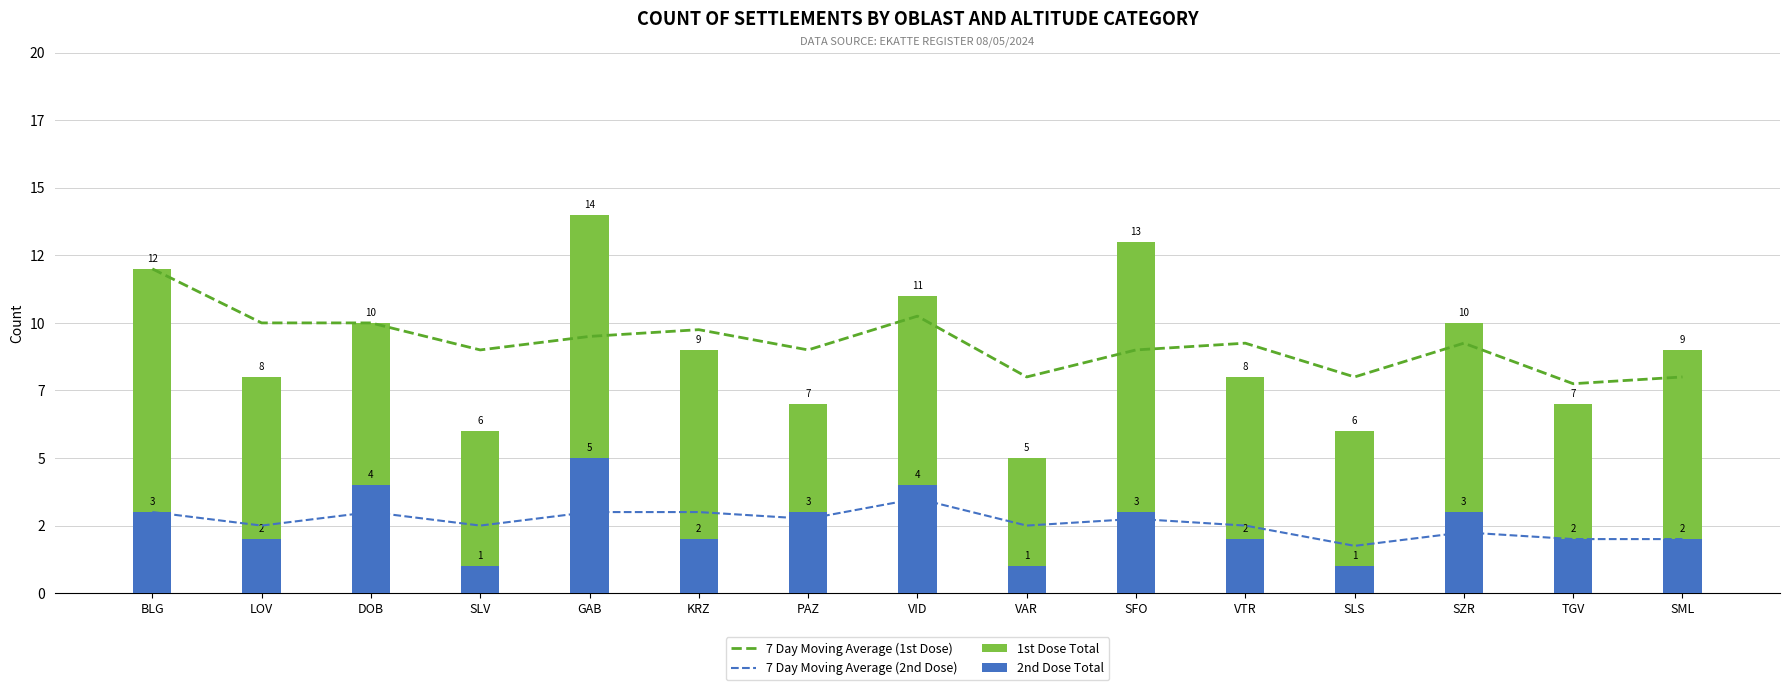

What is the sum of the 1st Dose Total values at SLV and DOB?

16.0